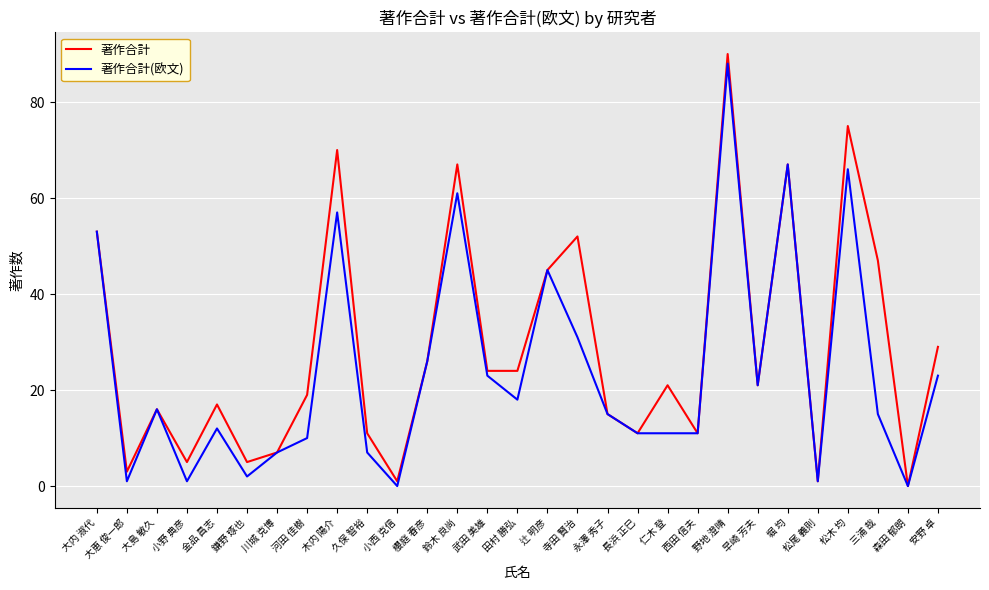

What is the difference between the 著作合計(欧文) values at 鈴木 良尚 and 武田 美雄?

38